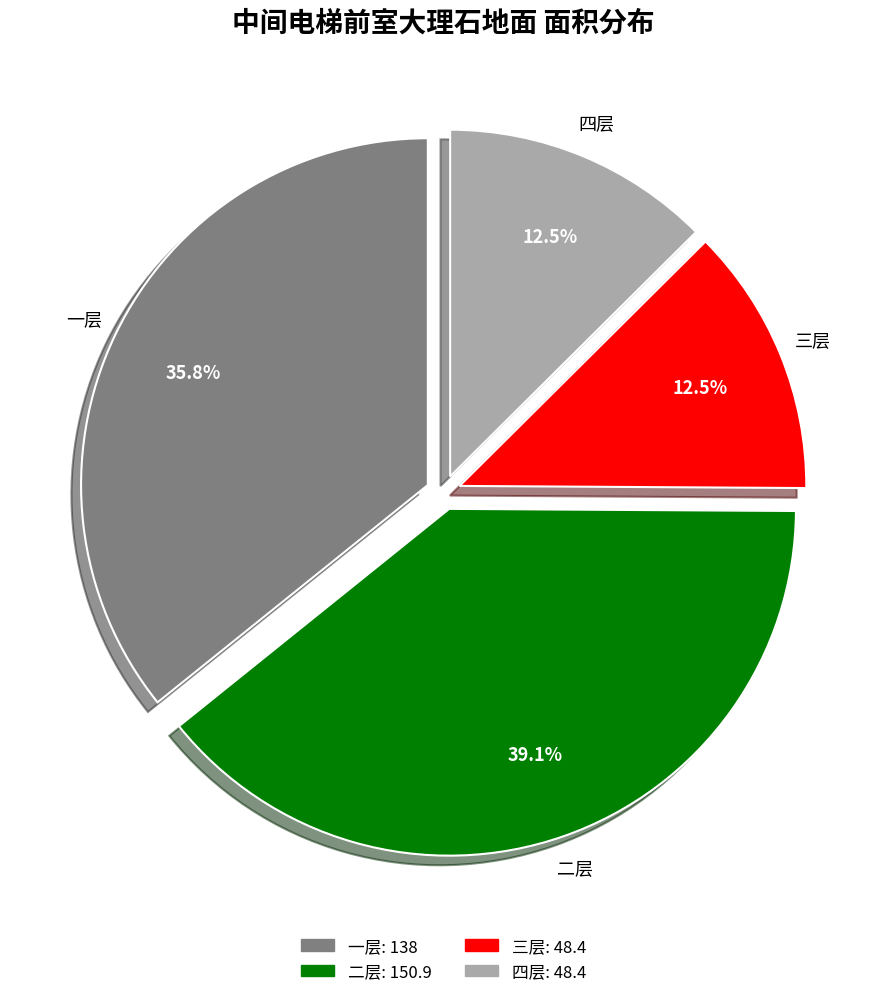

To the nearest percent, what is the average slice percentage?

25%